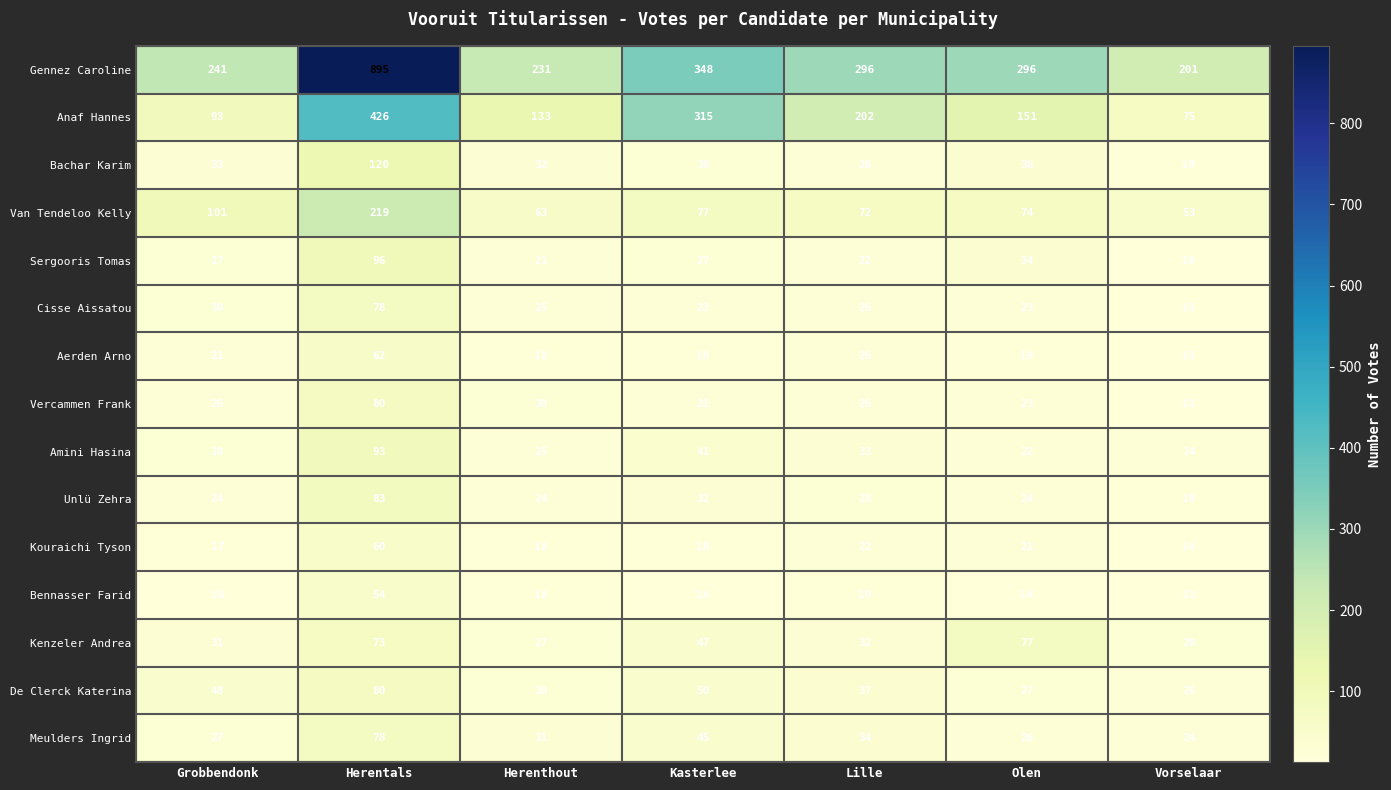

What is the total value across all series at Olen?

867